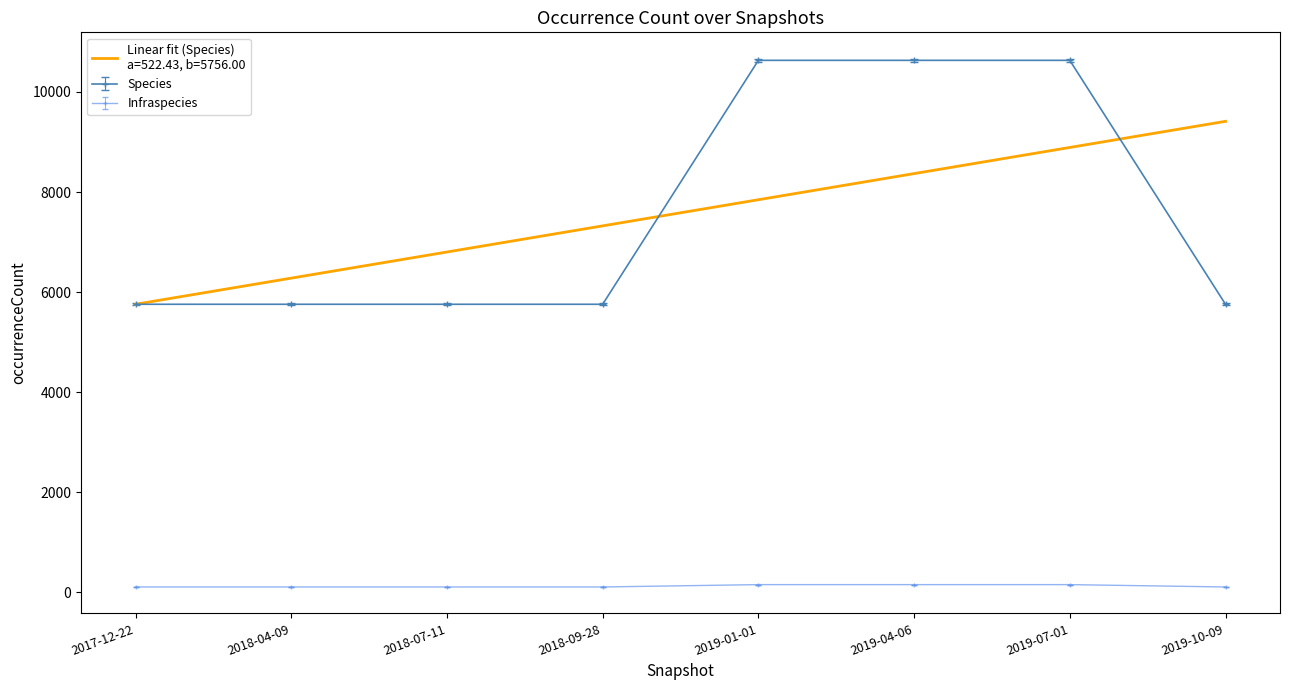

What is the greatest value displayed?

10632.0